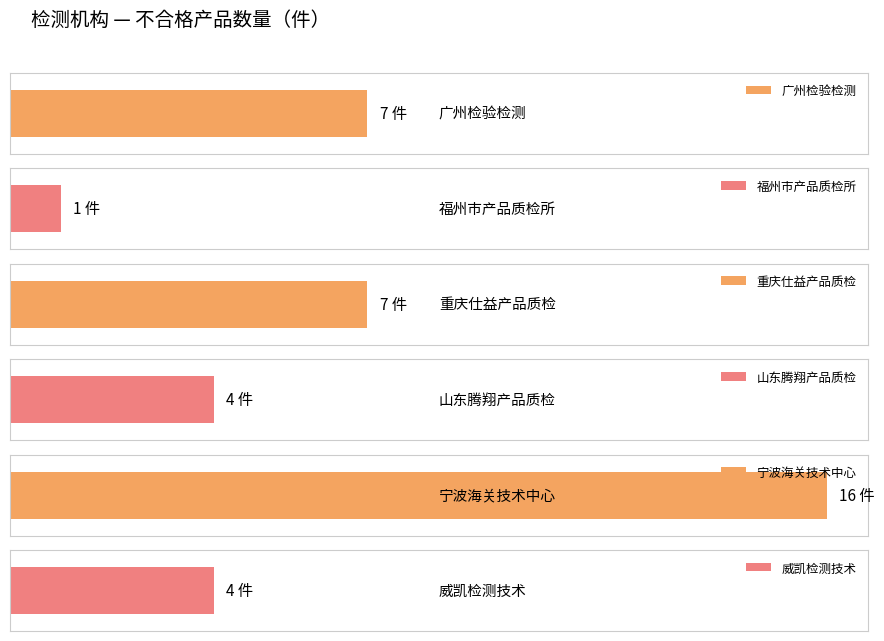

Where is the data nearest to the value 8?

广州检验检测认证集团有限公司